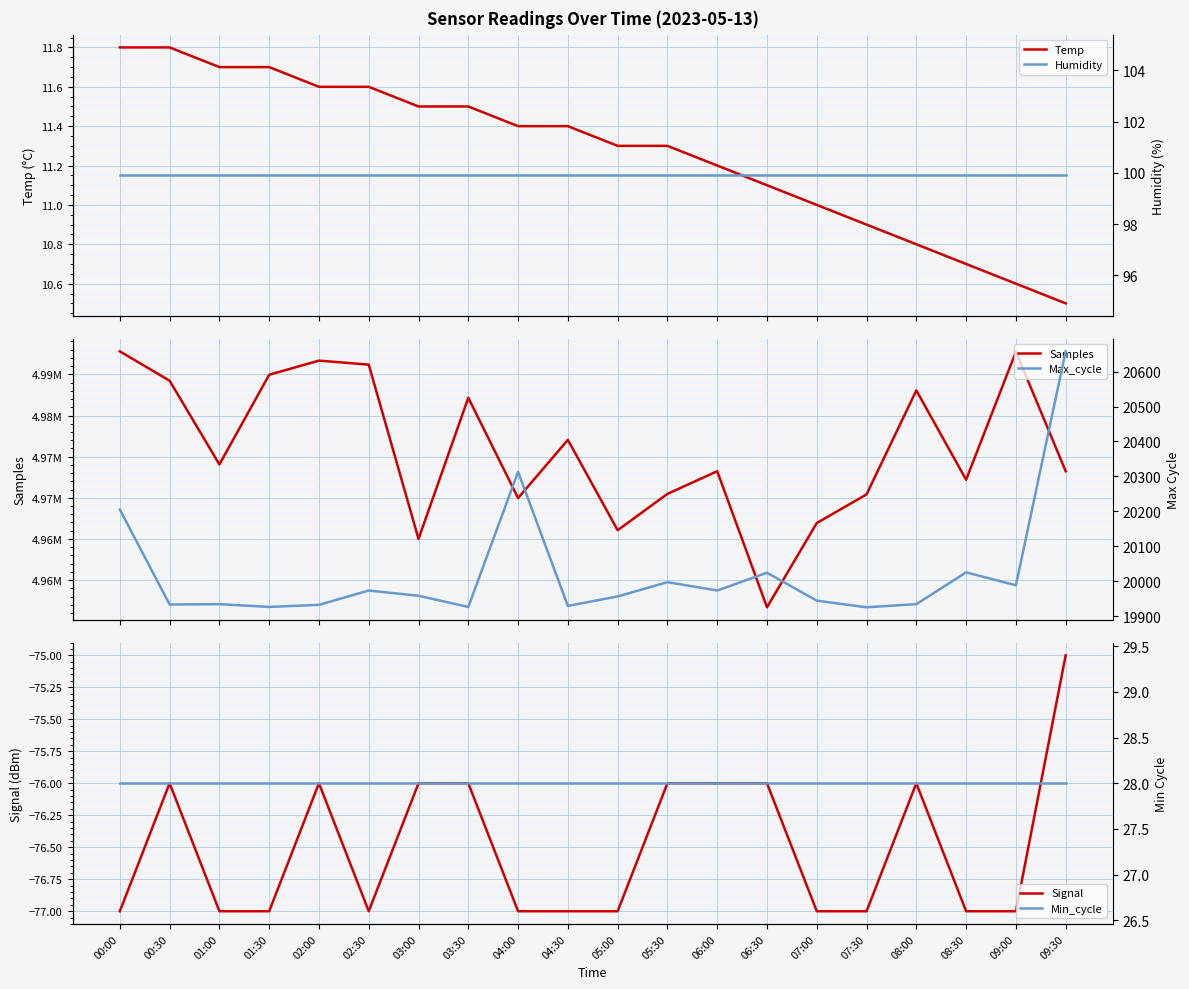

What is the label of the 18th point from the right?

01:00